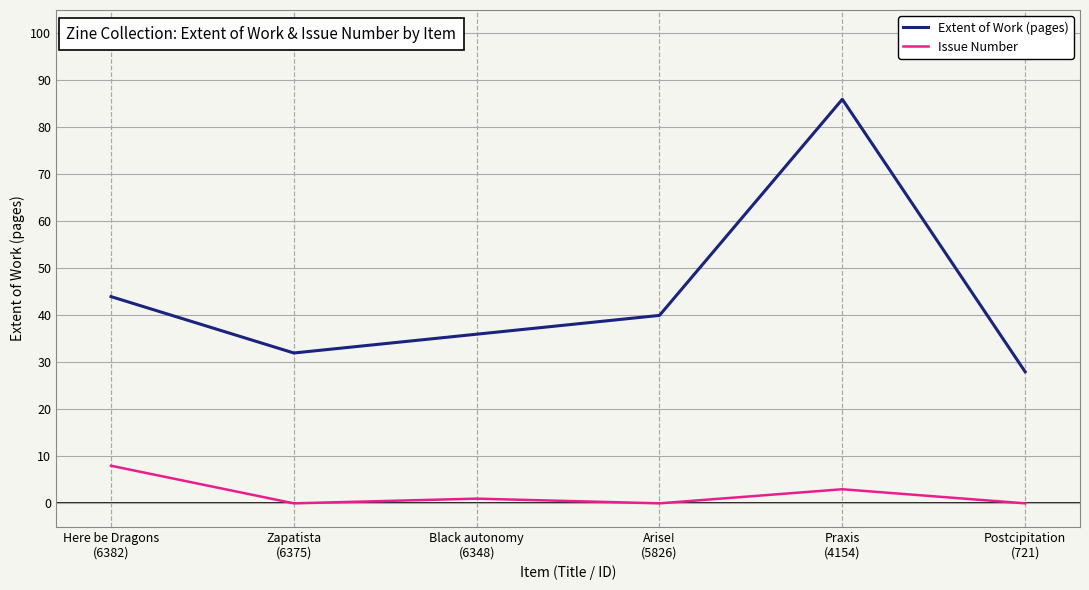

What is the difference between the second highest and minimum values in the Issue Number series?

3